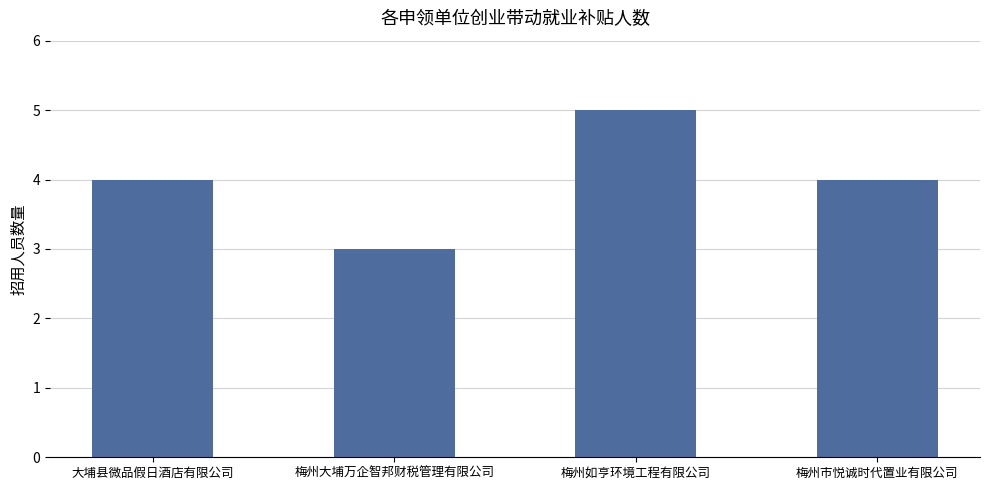

What is the sum of all values?

16